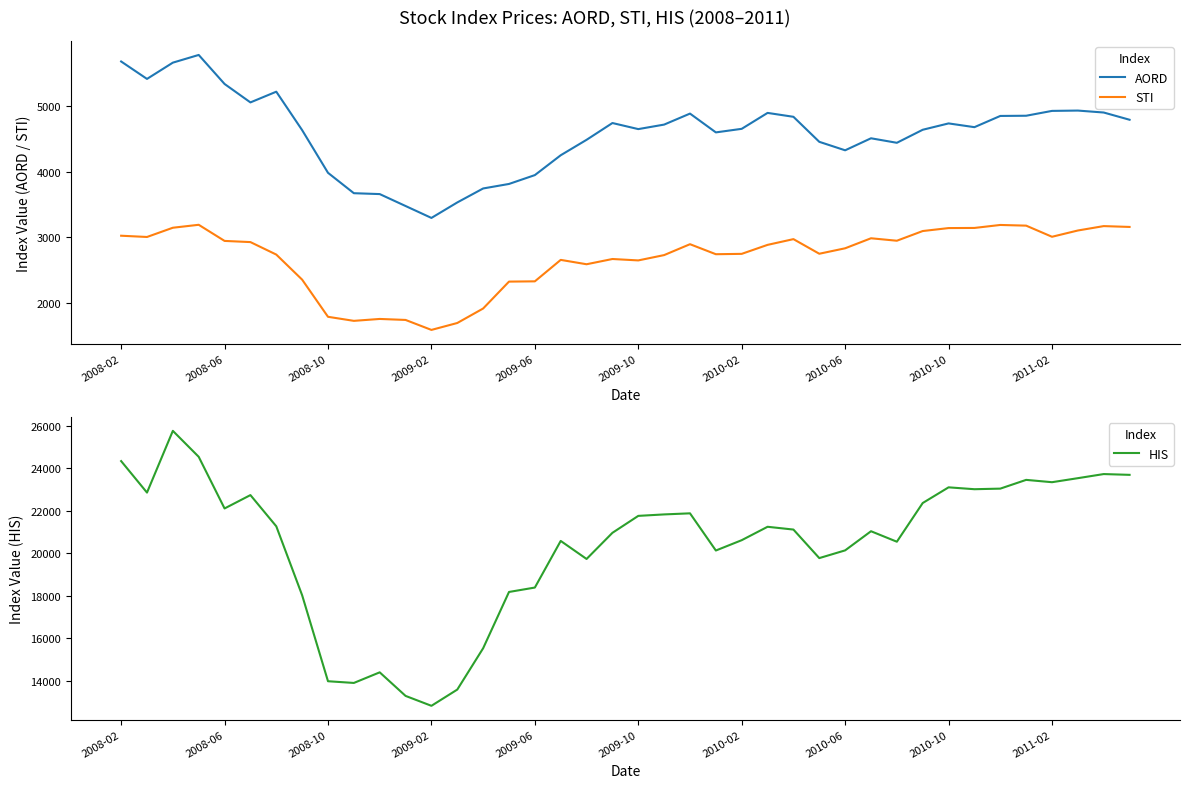

True or false: STI and AORD intersect in this chart.

False